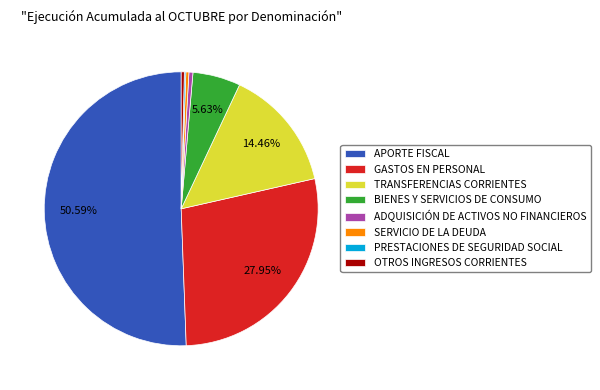

Approximately how many times larger is the value at GASTOS EN PERSONAL compared to TRANSFERENCIAS CORRIENTES?

1.9